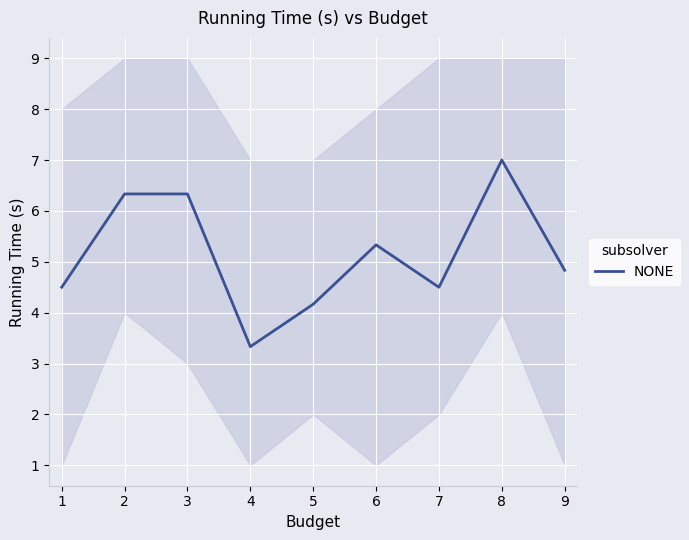

List the labels in order of value, smallest first.

4, 5, 1, 7, 9, 6, 2, 3, 8